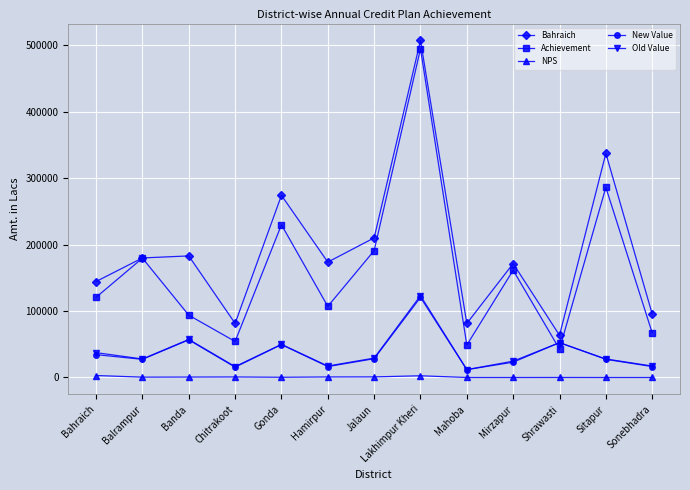

Which series has the widest spread of values?

Achievement